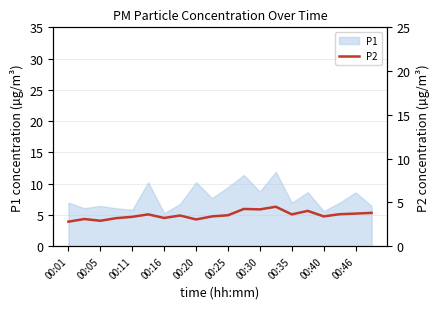

The P1 series shows 8.7 at 00:30. True or false?

True